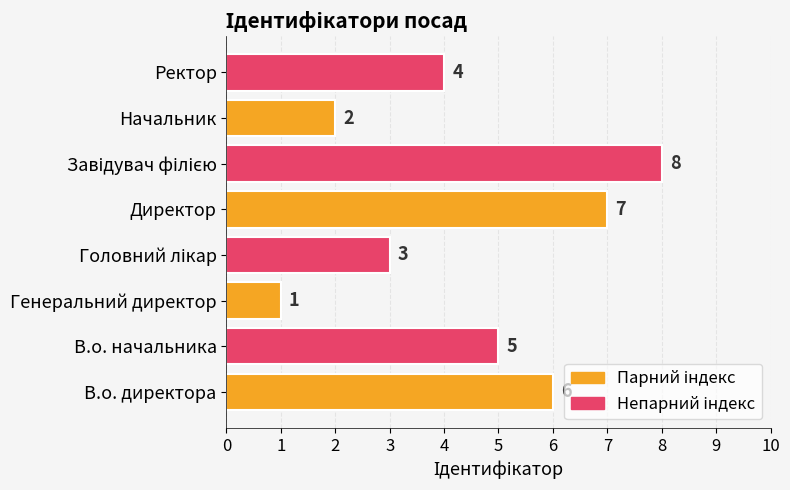

Is it true that the value at Ректор is 7?

False